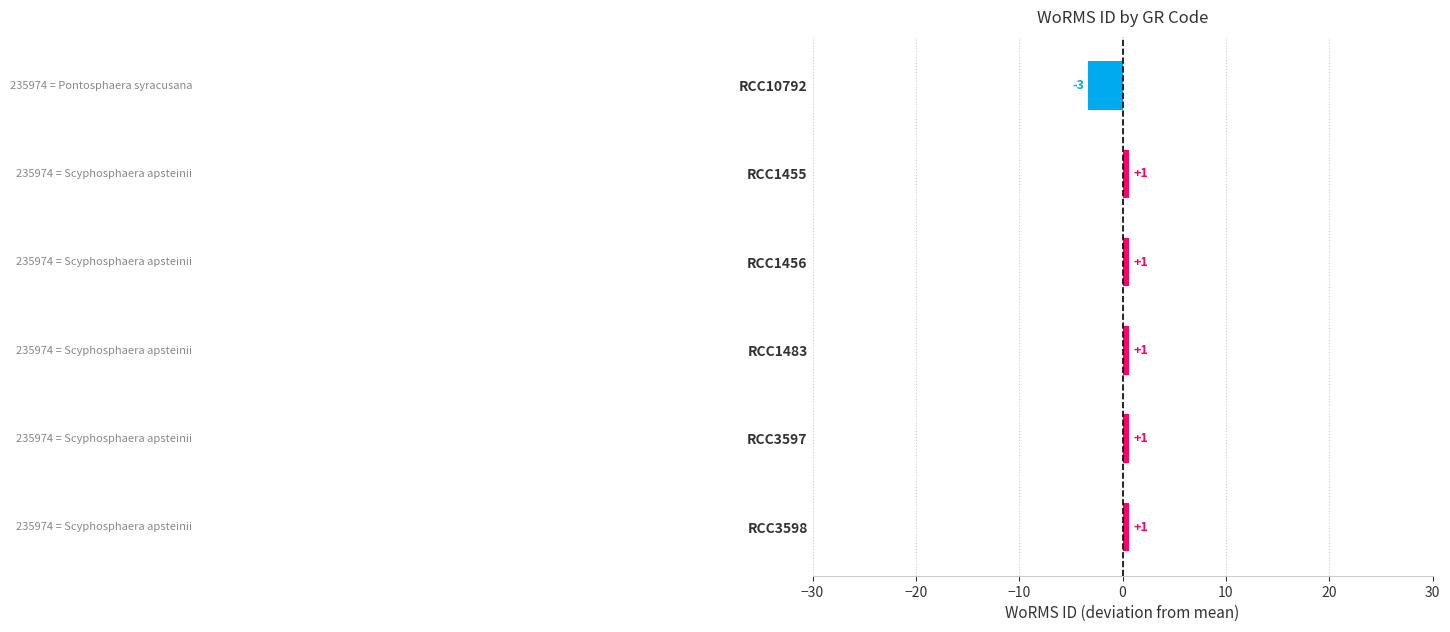

What is the minimum value shown in the chart?

-3.3